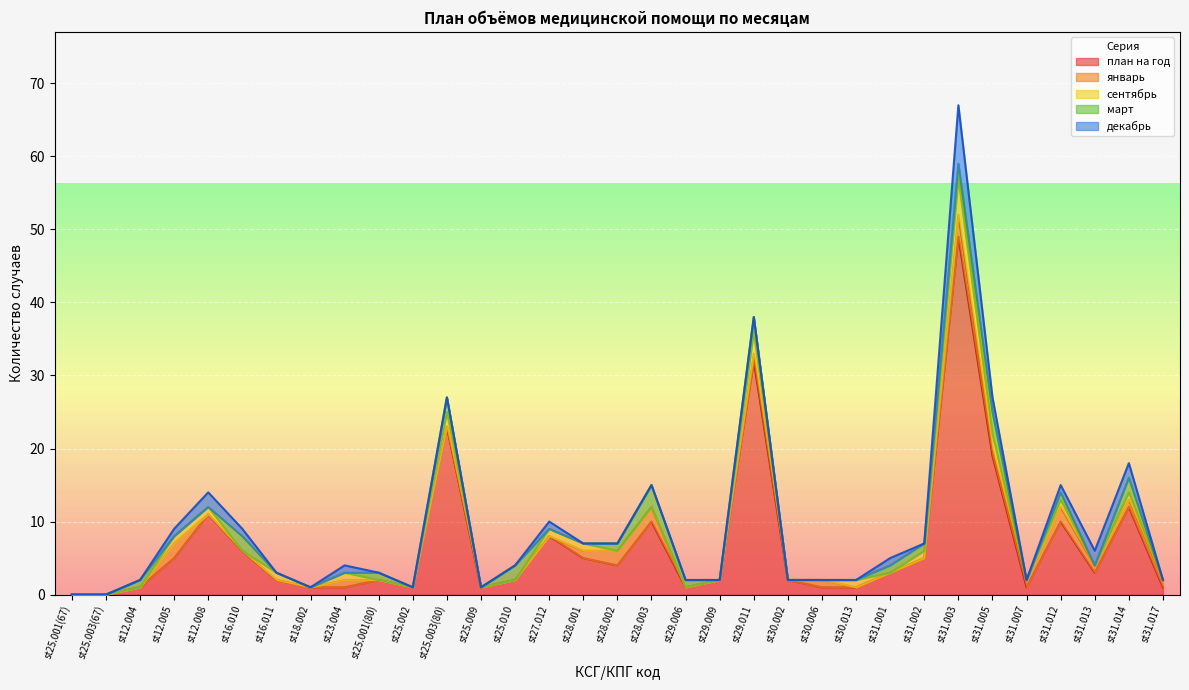

At which category does январь reach its first local peak?

st12.005